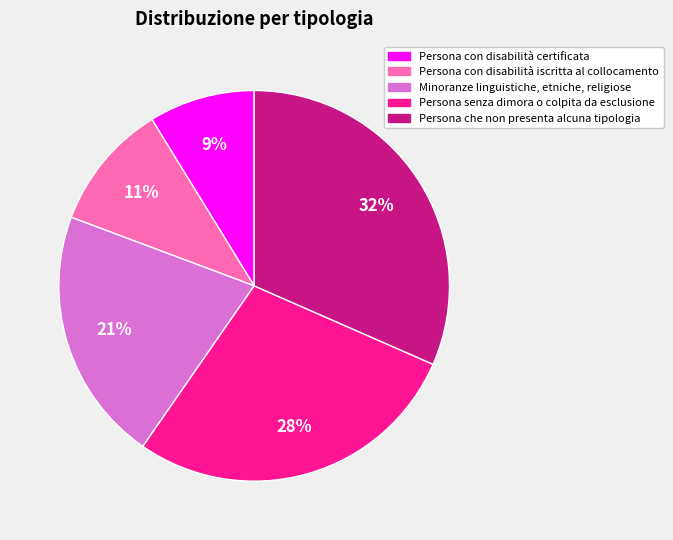

How many segments does this pie chart have?

5